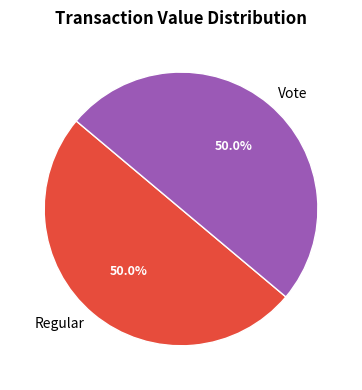

What portion of the pie excludes Regular?

50.0%